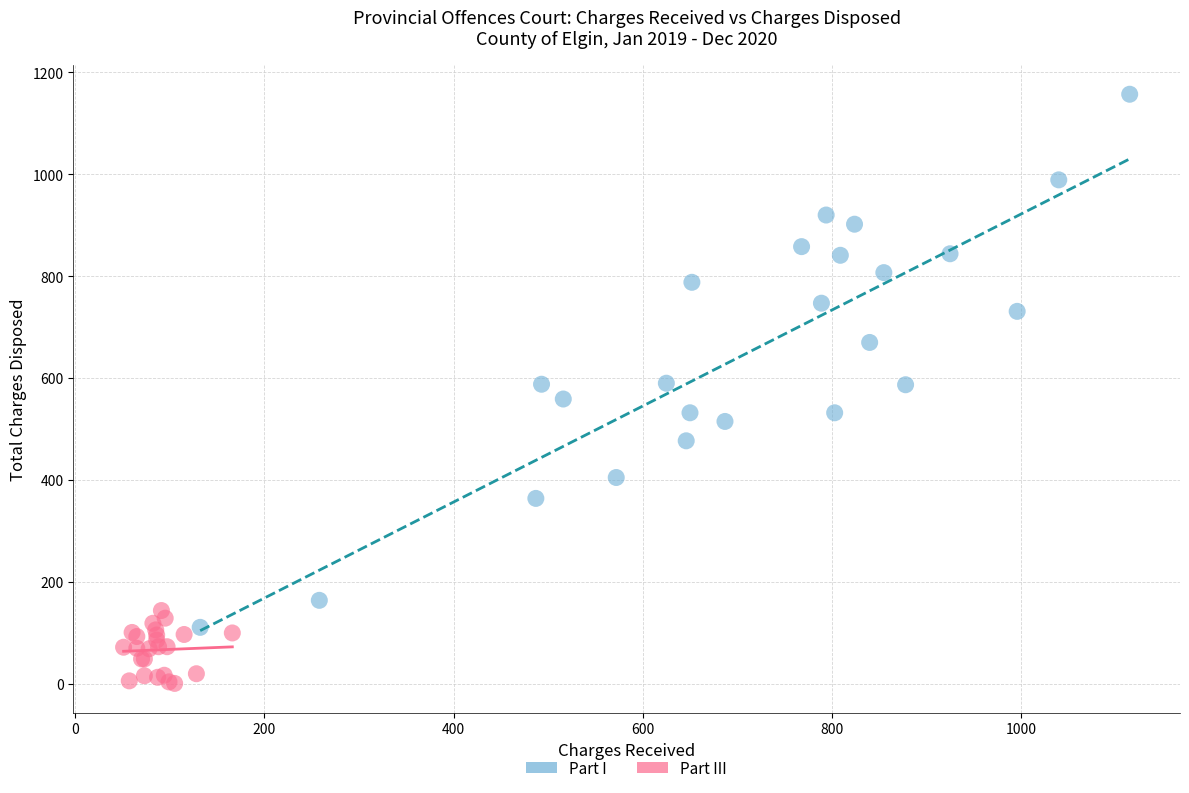

Which series contains the highest Y value?

Part I